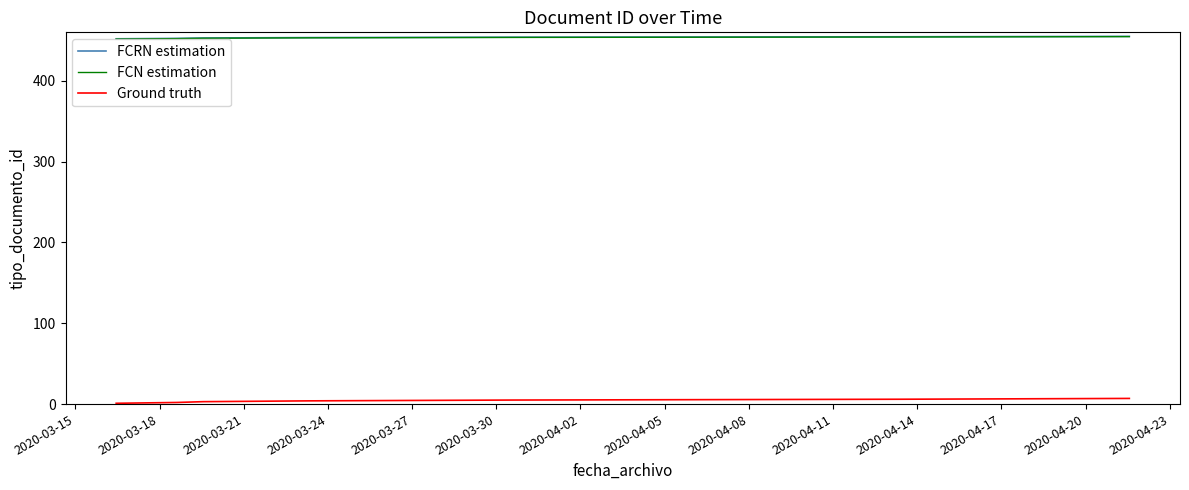

Count the number of categories in the chart.

7